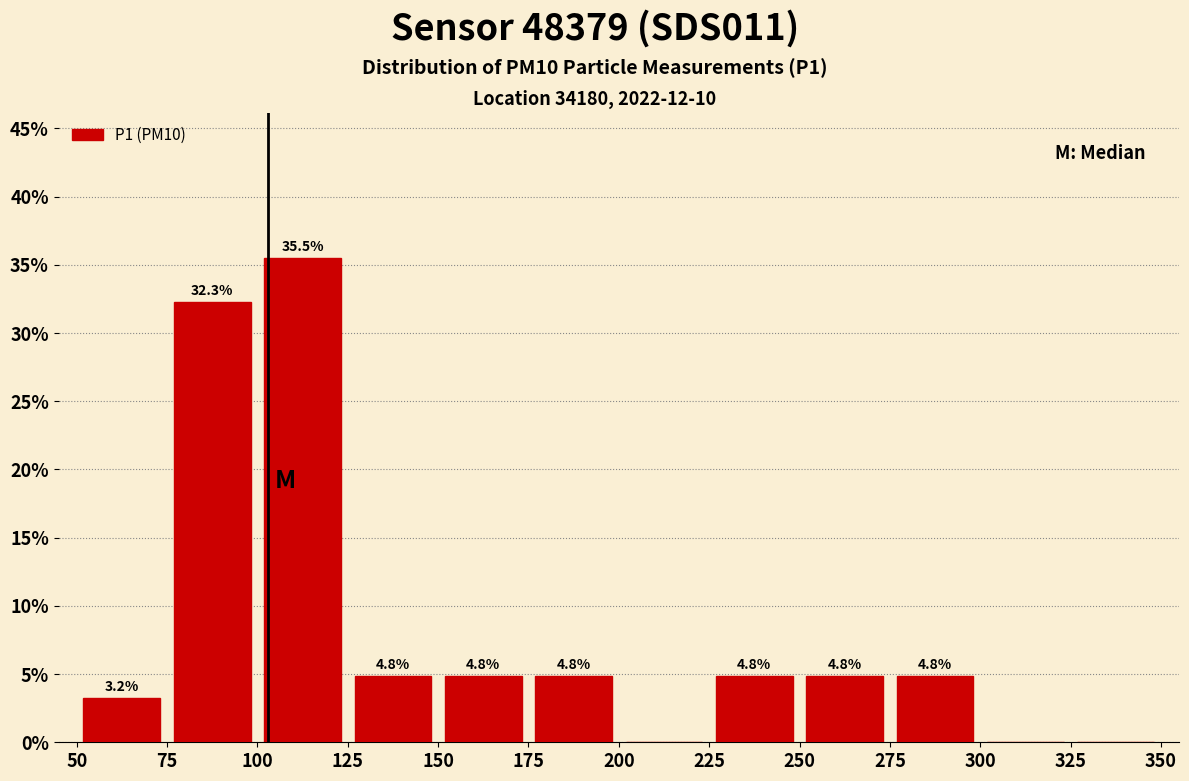

Which range on the x-axis has the tallest bar?

100 to 125